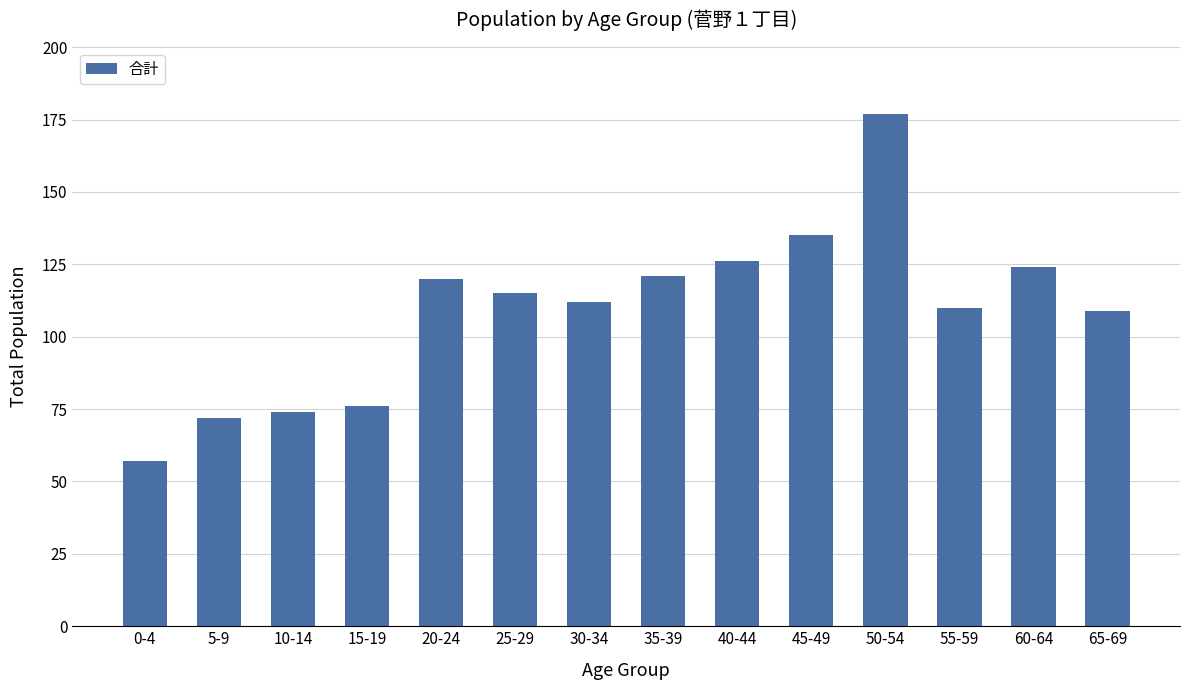

True or false: the data shows 32 at 10-14.

False